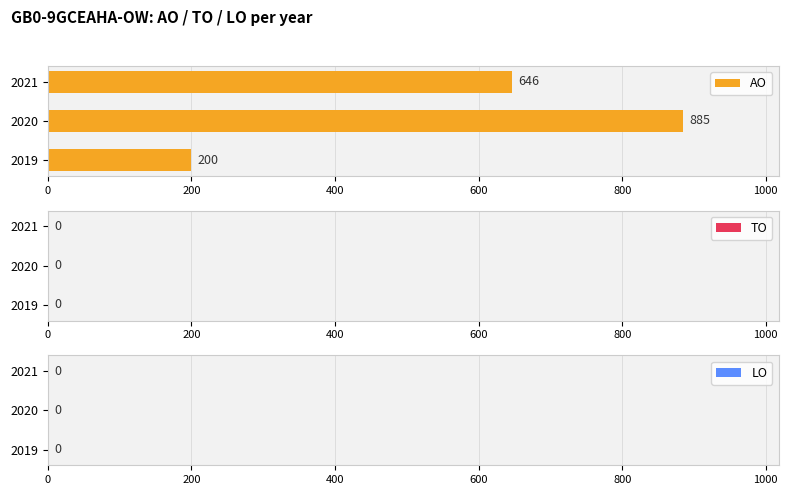

What is the ratio of the value at 2019 to the value at 2021?

0.3